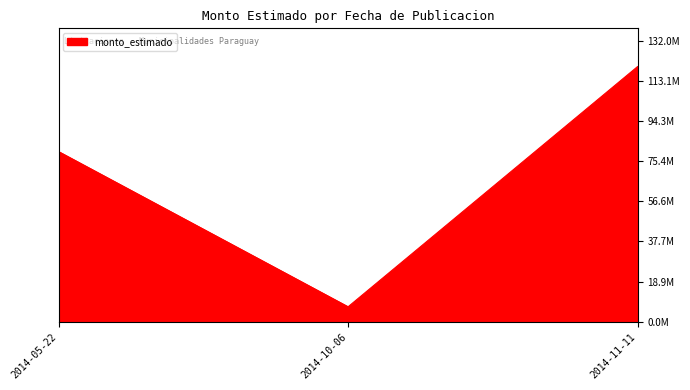

Between 2014-10-06 and 2014-05-22, which is larger?

2014-05-22